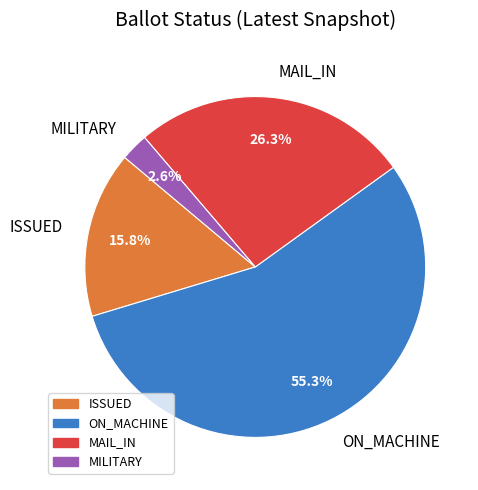

What percentage is NOT represented by ISSUED?

84.2%